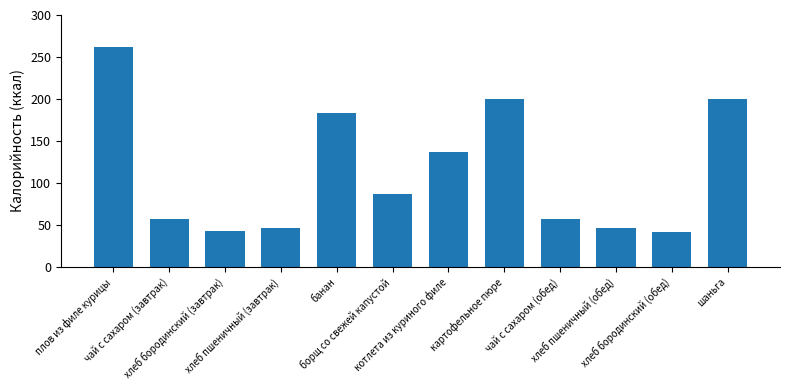

Is it true that the value at котлета из куриного филе is 81.9?

False